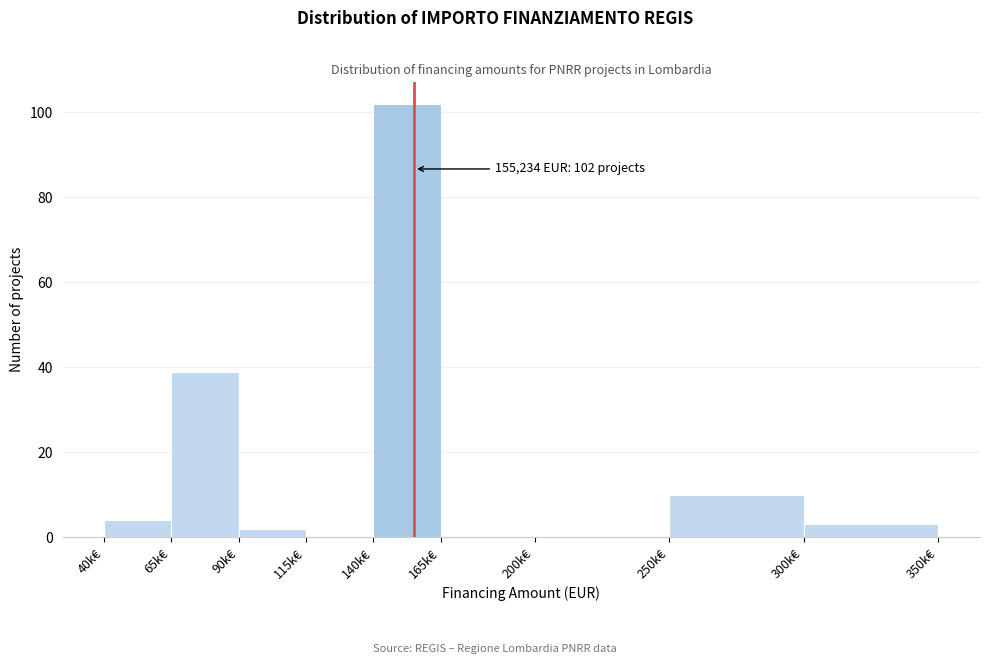

Reading left to right, extract all data points from this chart.

40k€=4	65k€=39	90k€=2	115k€=0	140k€=102	165k€=0	200k€=0	250k€=10	300k€=3